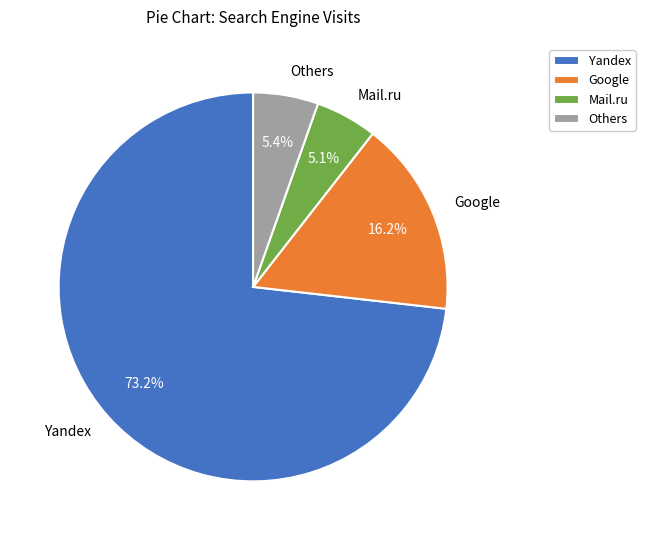

What percentage is NOT represented by Google?

83.8%